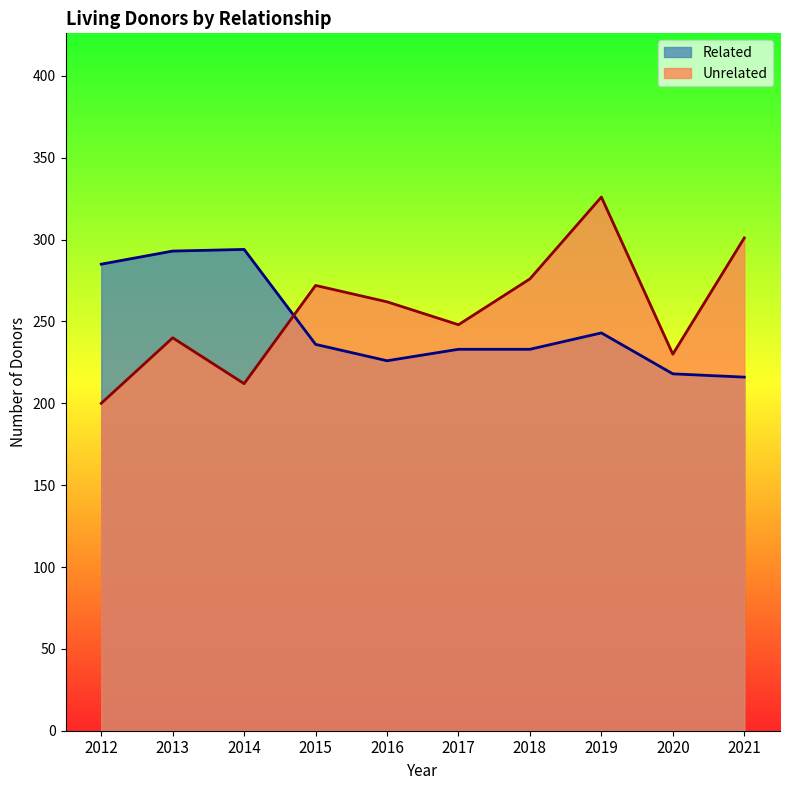

What is the value of the Unrelated point at the 10th from the left?

301